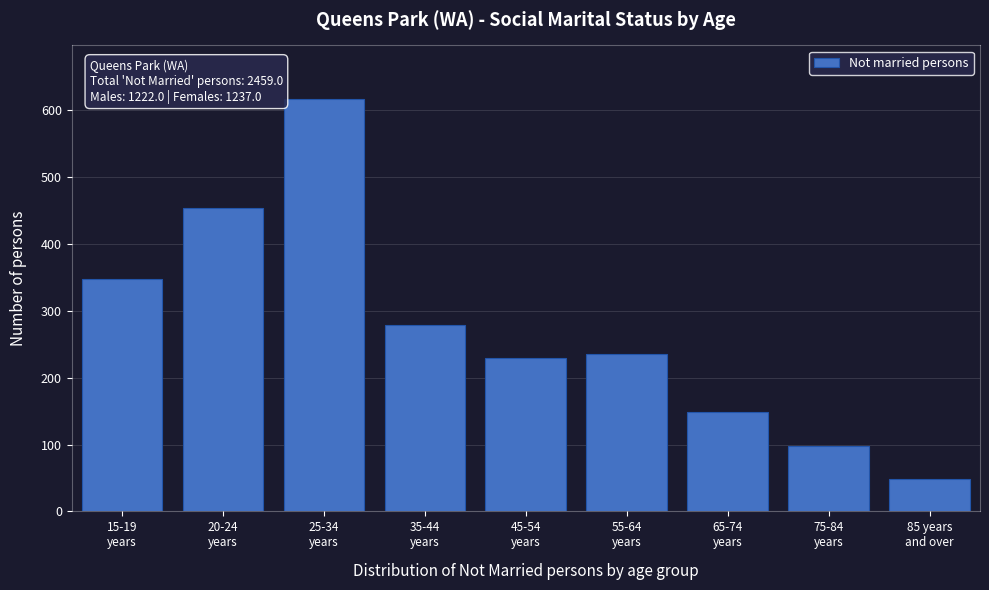

Reading right to left, what are all the values shown in this chart?

49	98	148	236	230	279	617	454	348